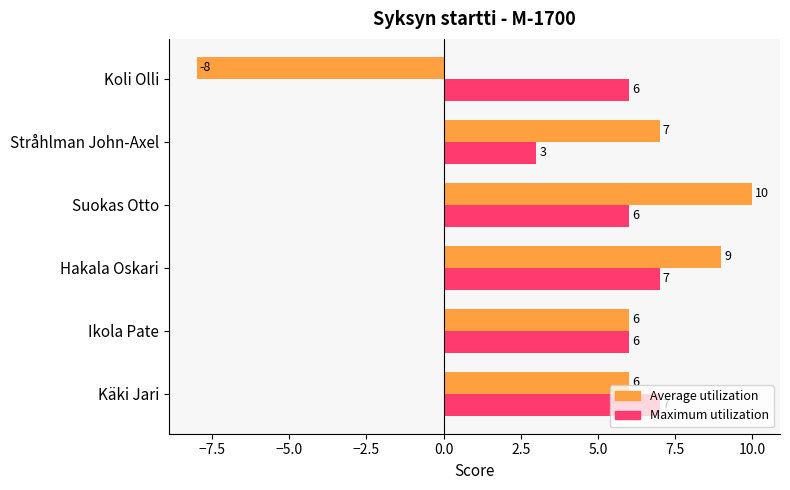

What is the approximate value of Average utilization at Koli Olli, to the nearest 5?

-10